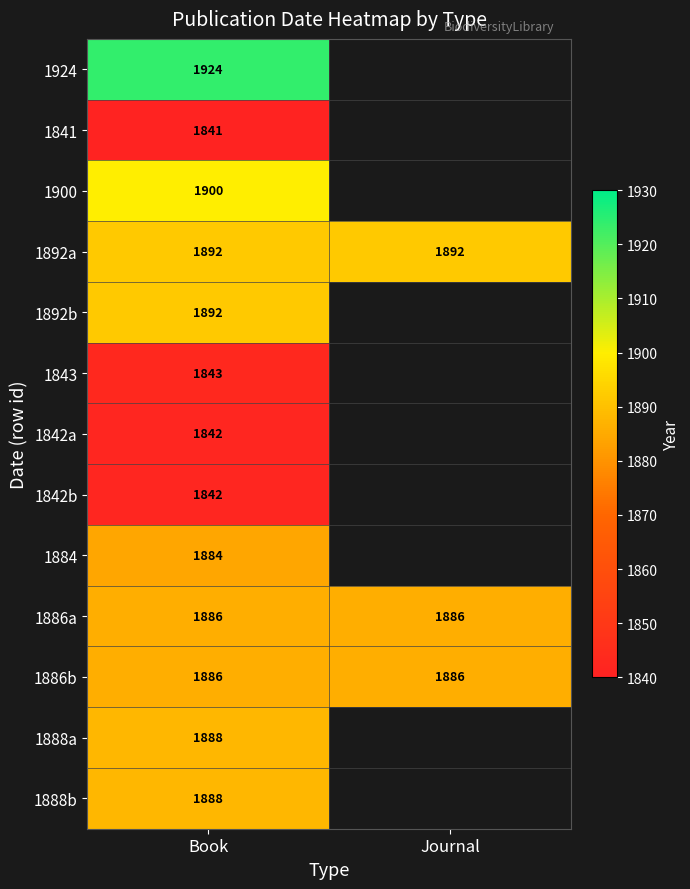

The 1841 series shows 1841 at Book. True or false?

True